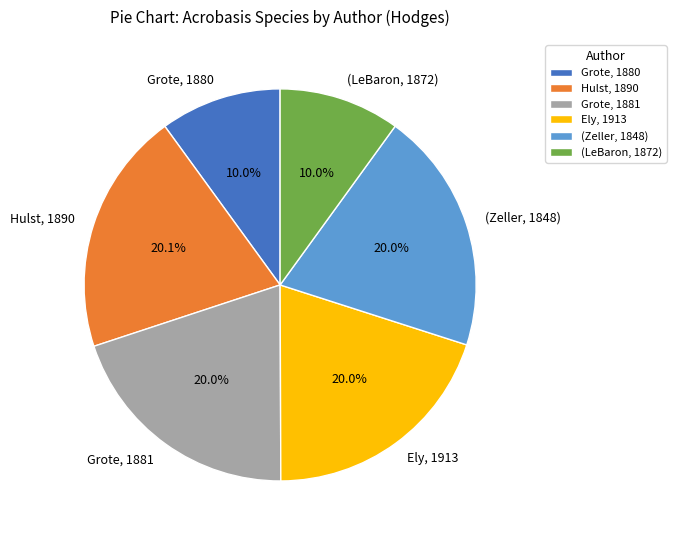

Approximately how many times larger is the value at Hulst, 1890 compared to (Zeller, 1848)?

1.0